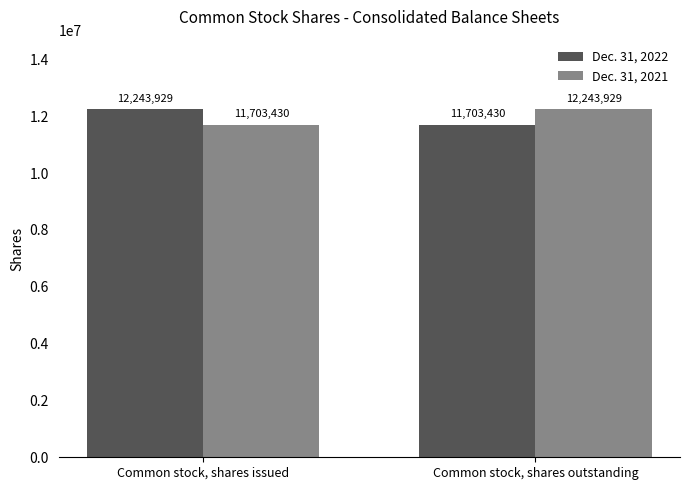

List the labels in order of Dec. 31, 2022 value, smallest first.

Common stock, shares outstanding, Common stock, shares issued